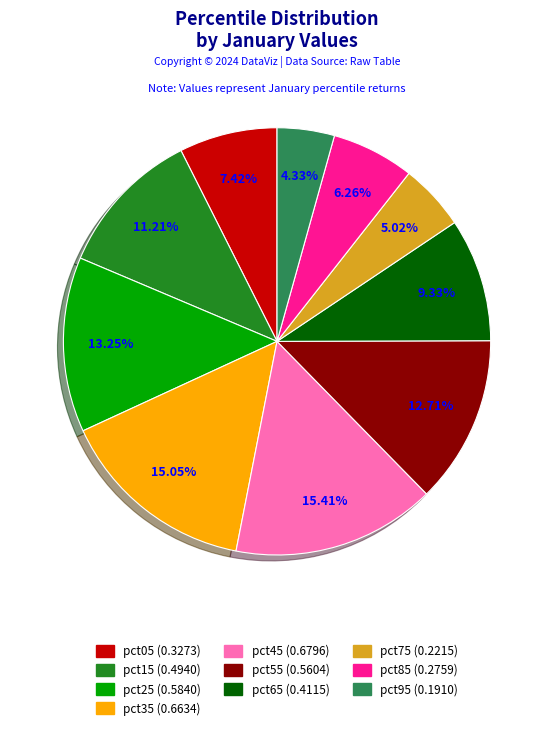

Is it true that pct05 is 1% of the pie?

False